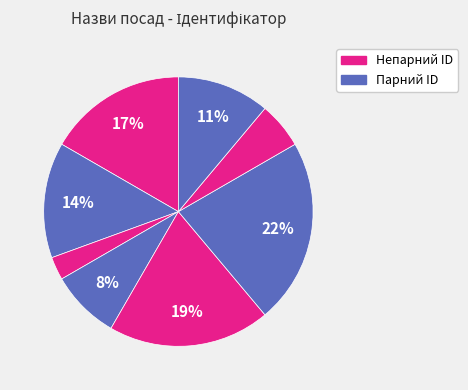

How many segments does this pie chart have?

8